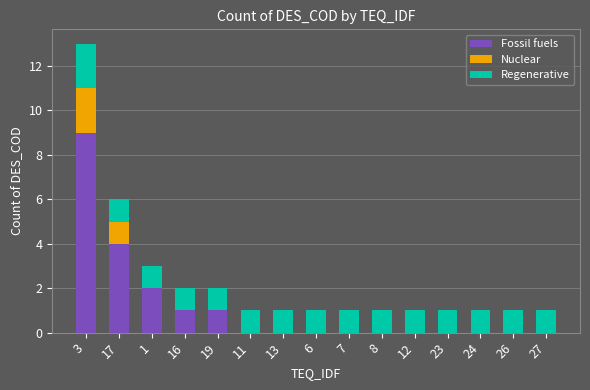

At which label does Fossil fuels reach its peak?

3